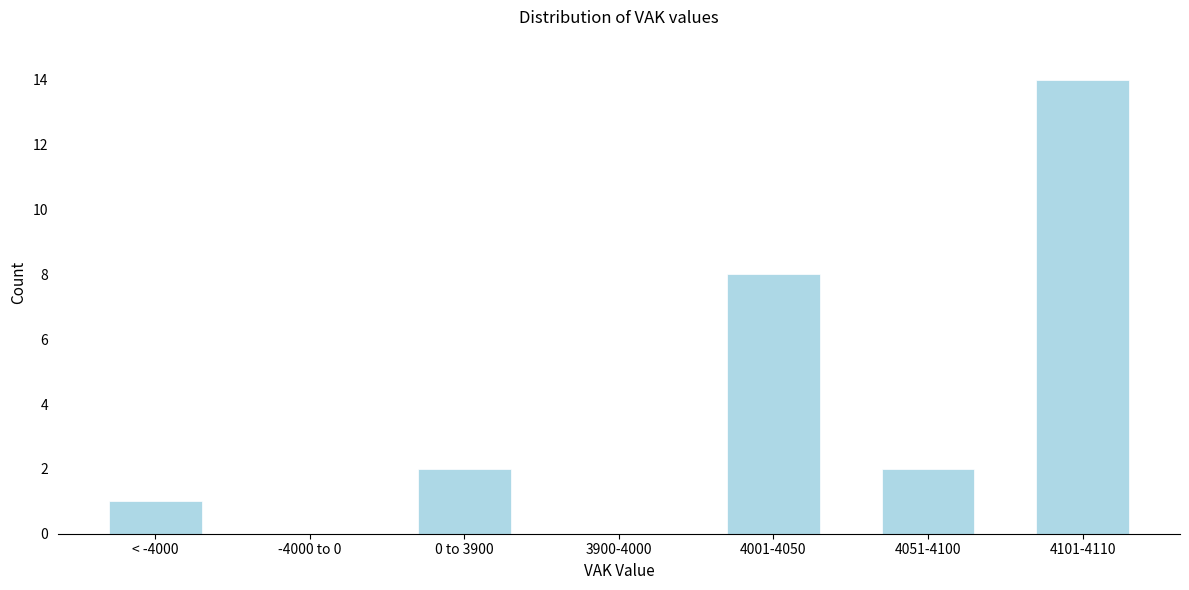

Reading left to right, list all the values displayed in this chart.

< -4000=1	-4000 to 0=0	0 to 3900=2	3900-4000=0	4001-4050=8	4051-4100=2	4101-4110=14